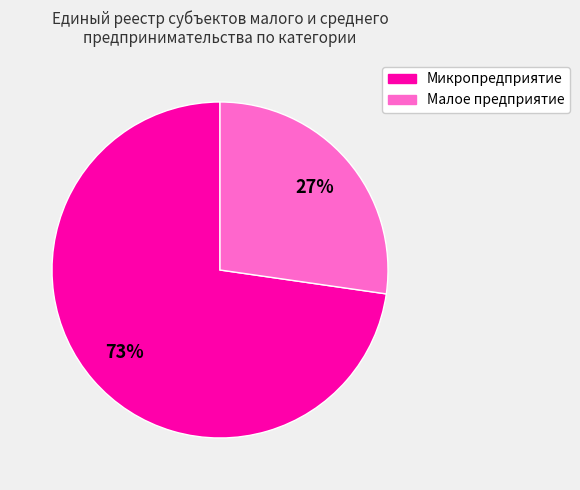

How many slices are in this pie chart?

2